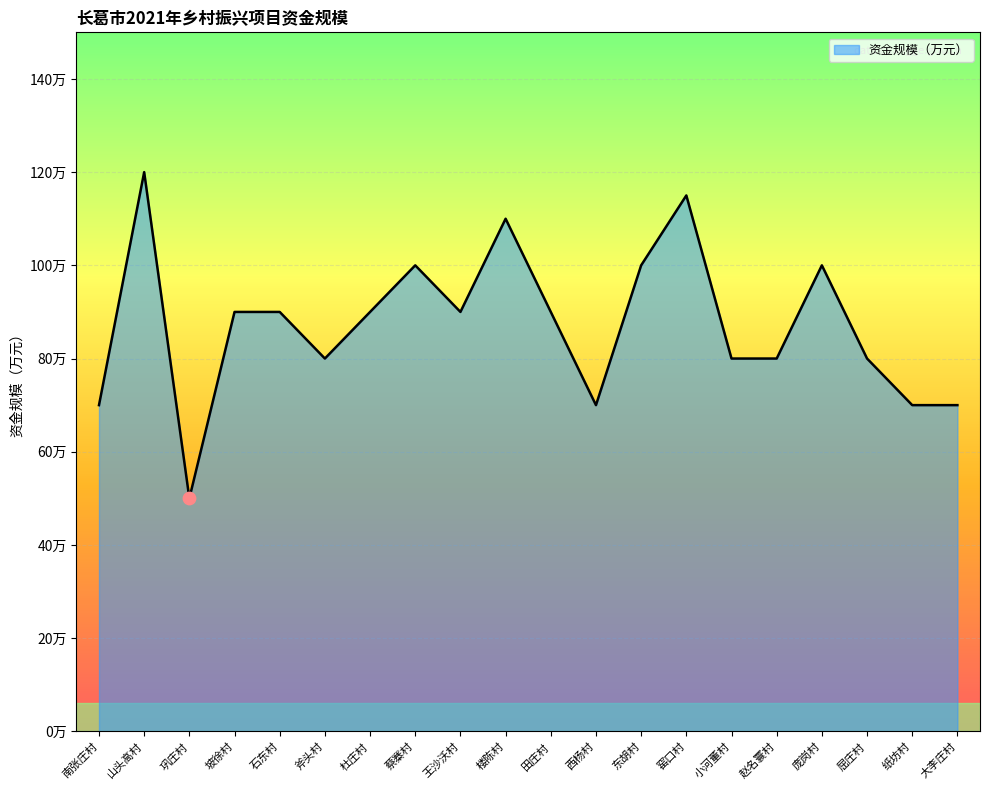

Approximately how many times larger is the value at 王沙沃村 compared to 山头高村?

0.8